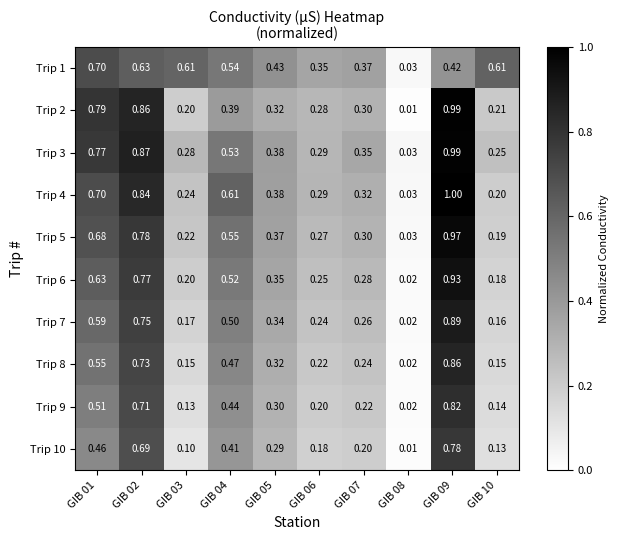

Is the value of Trip 10 at GIB 04 greater than the value of Trip 9 at GIB 09?

No